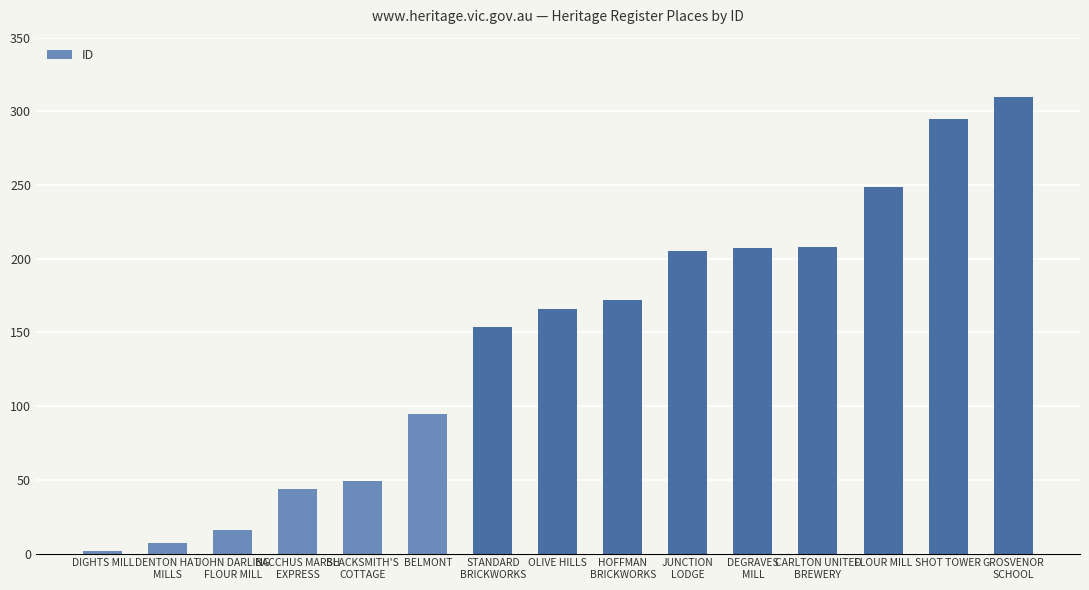

What is the difference between the maximum and second lowest values?

303